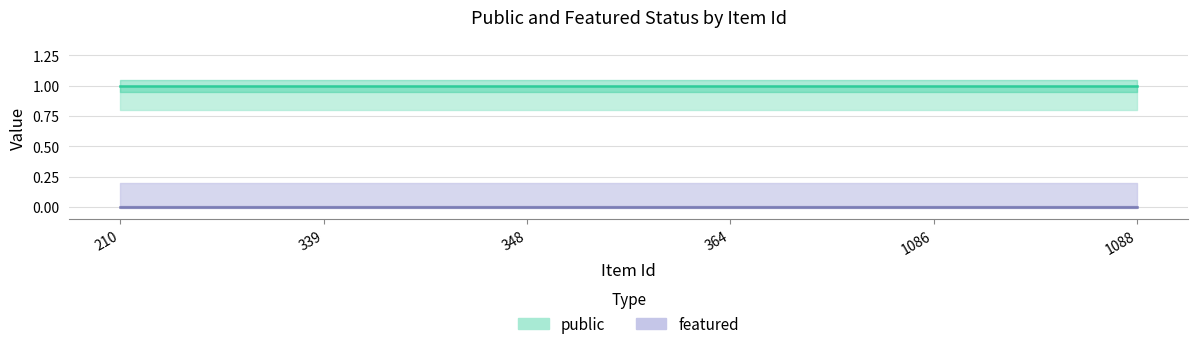

Reading left to right, what are all the values shown in this chart?

public: 1	1	1	1	1	1
featured: 0	0	0	0	0	0